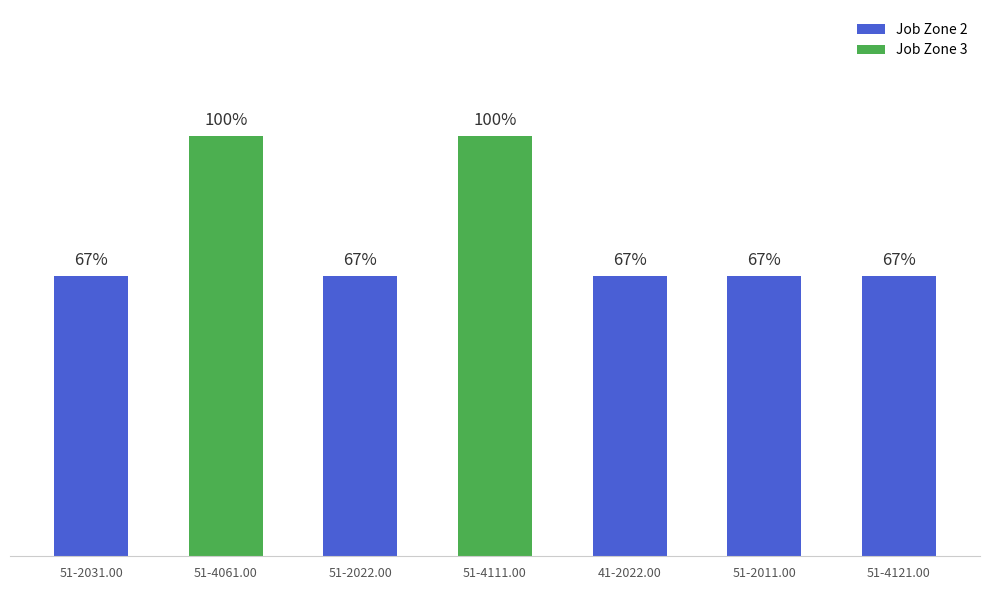

What position from the left is 51-4121.00?

7